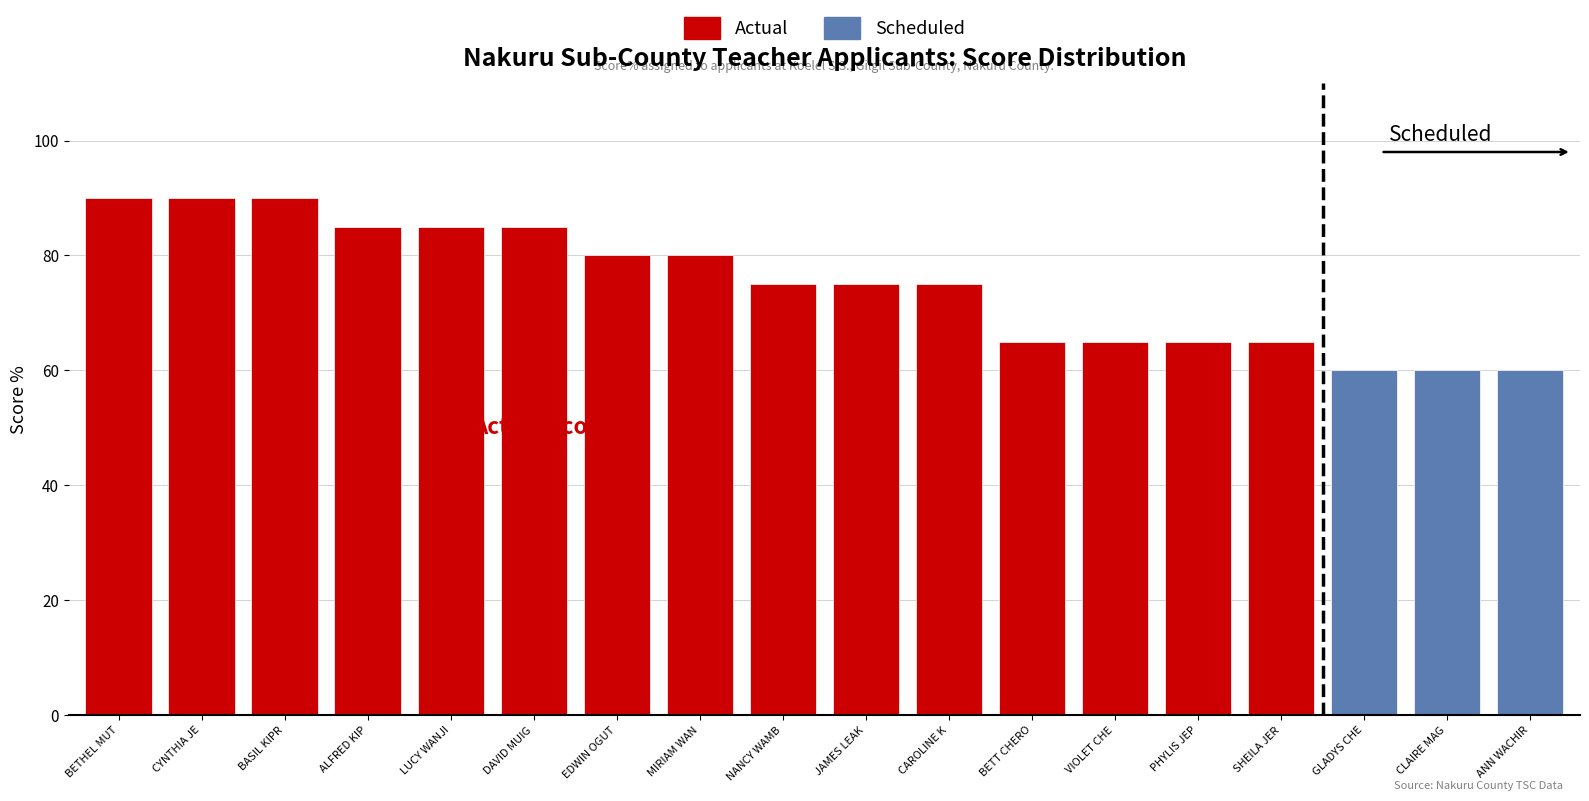

The value of Actual at VIOLET CHEPNGENO is 65. True or false?

True